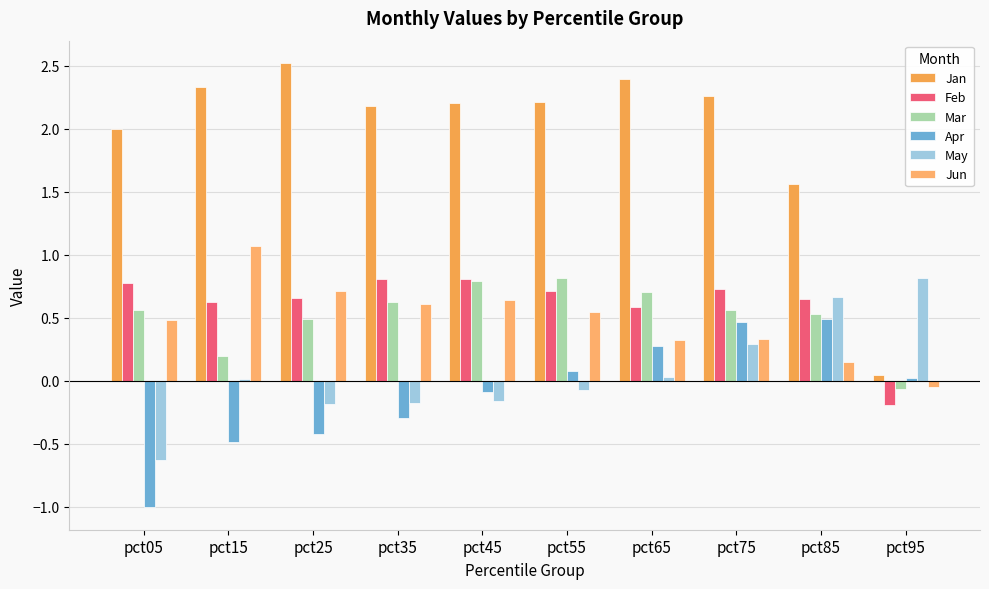

At which category is the sum across all series the highest?

pct75